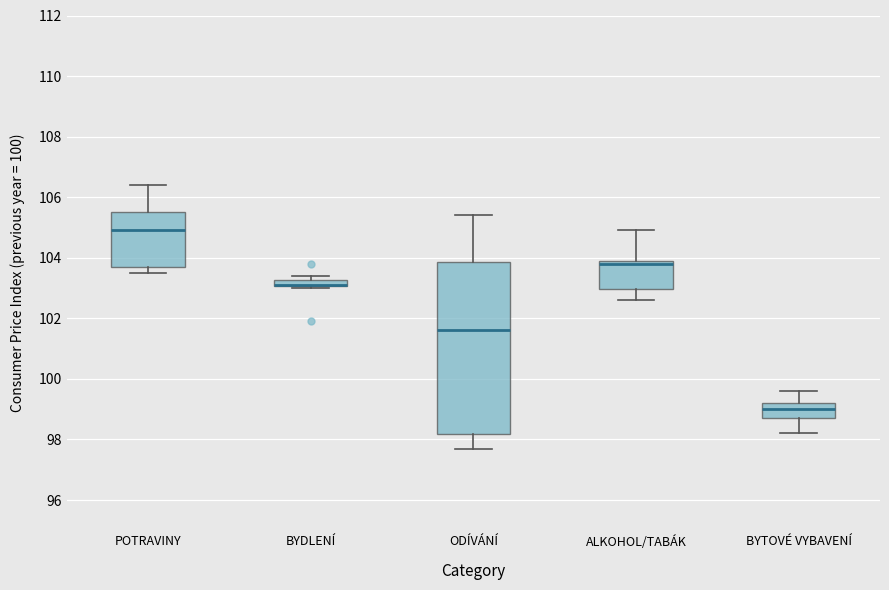

Where does the lower whisker of the box for ODÍVÁNÍ end on the y-axis? The values are not printed on the chart, so give them approximately, as read against the axis.

97.8